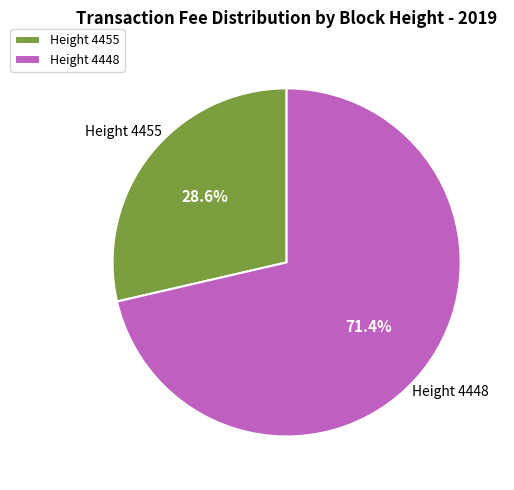

Is the sum of Height 4448 and Height 4455 greater than half?

Yes